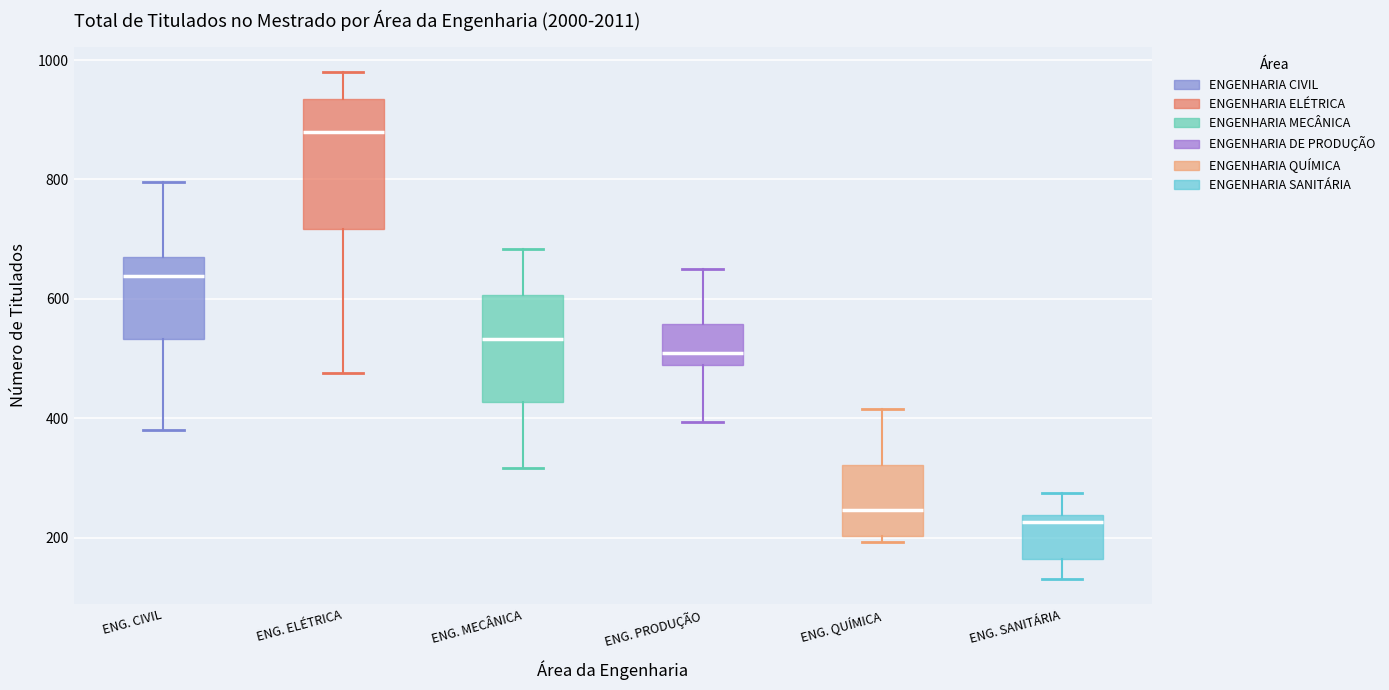

Reading left to right, read every box against the y-axis: the position of its median line, the range the box covers, and the ends of its whiskers. The values are not printed on the chart, so give them approximately, as read against the axis.

ENG. CIVIL: median 640, box 540 to 680, whiskers 380 to 800
ENG. ELÉTRICA: median 880, box 720 to 940, whiskers 480 to 980
ENG. MECÂNICA: median 540, box 420 to 600, whiskers 320 to 680
ENG. PRODUÇÃO: median 500, box 480 to 560, whiskers 400 to 660
ENG. QUÍMICA: median 240, box 200 to 320, whiskers 200 (just below the box's lower edge) to 420
ENG. SANITÁRIA: median 220, box 160 to 240, whiskers 140 to 280